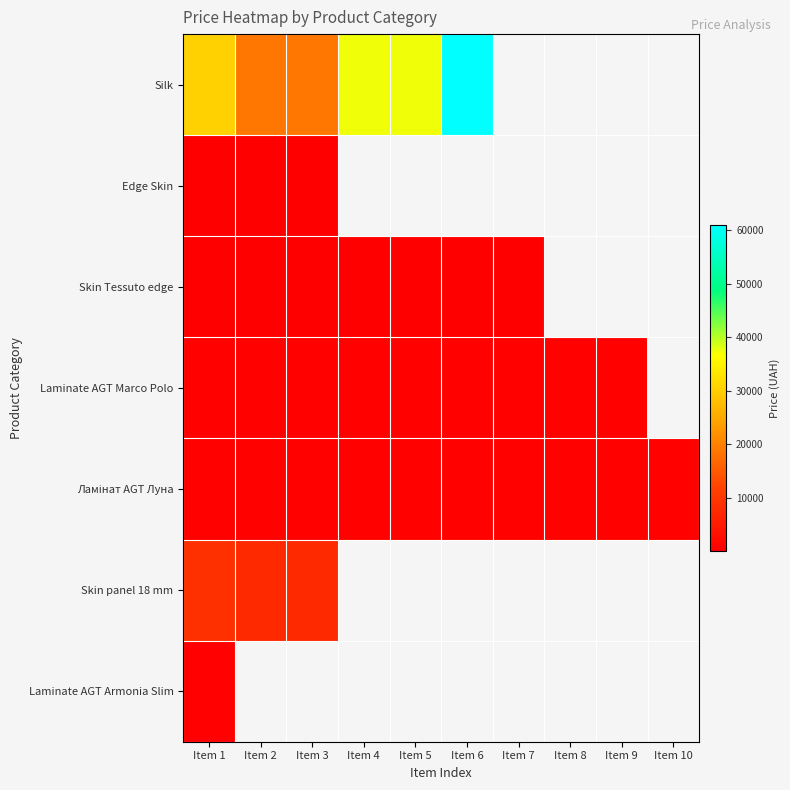

Which category has the lowest value across all series?

Item 3